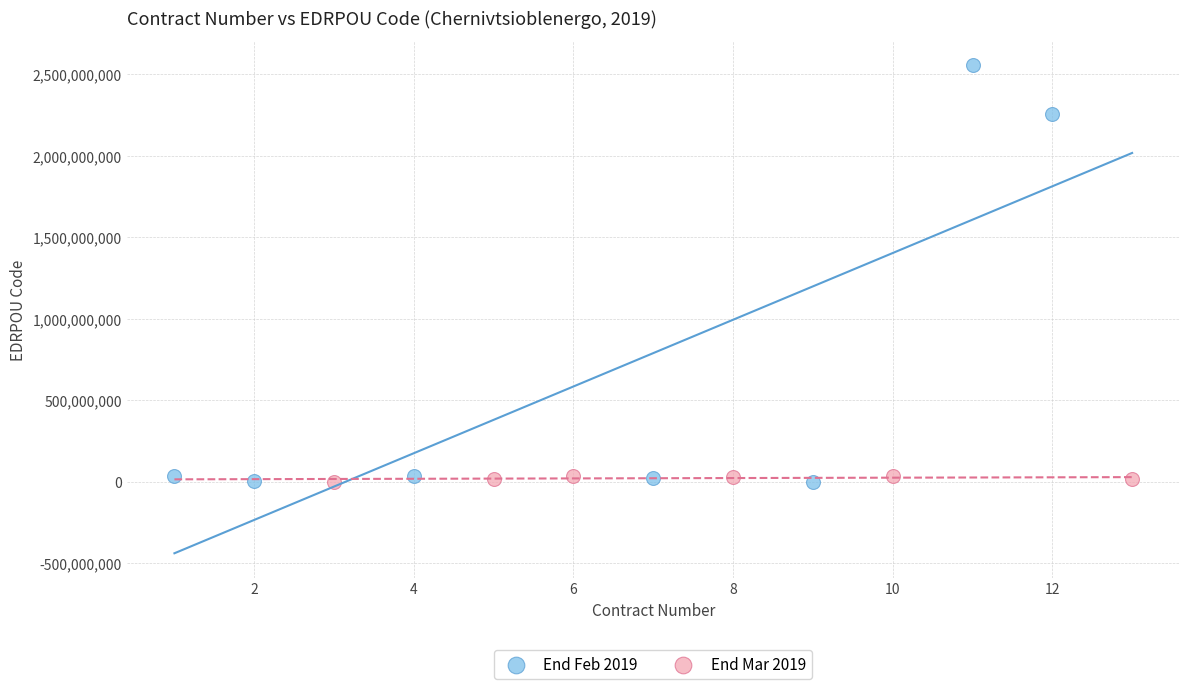

Which series reaches the maximum Y coordinate?

End Feb 2019